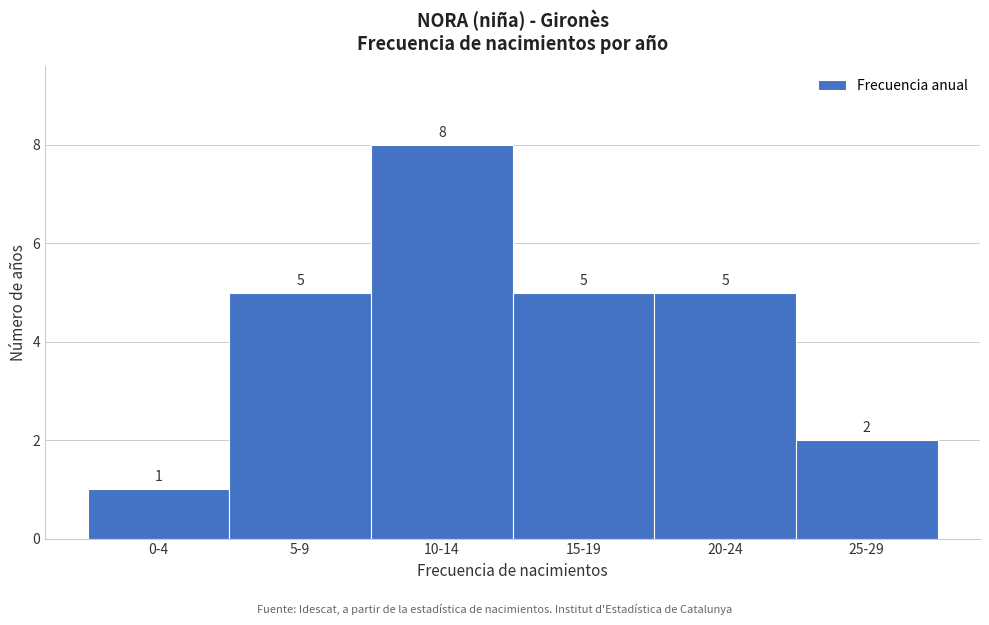

Reading left to right, extract all data points from this chart.

0-4=1	5-9=5	10-14=8	15-19=5	20-24=5	25-29=2